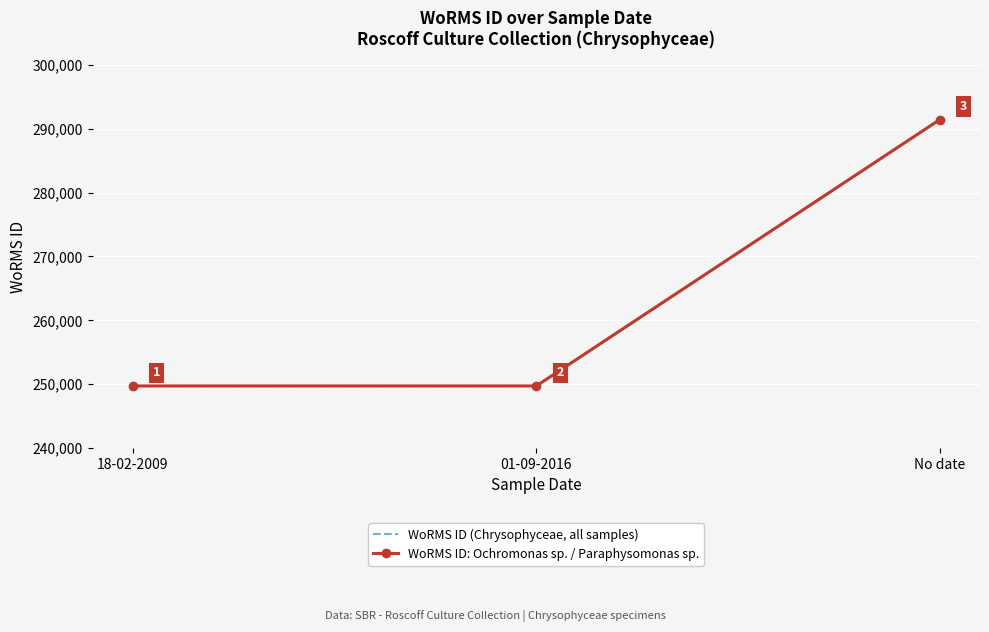

Is it true that WoRMS ID (Chrysophyceae, all samples) equals 491254 at No date?

False